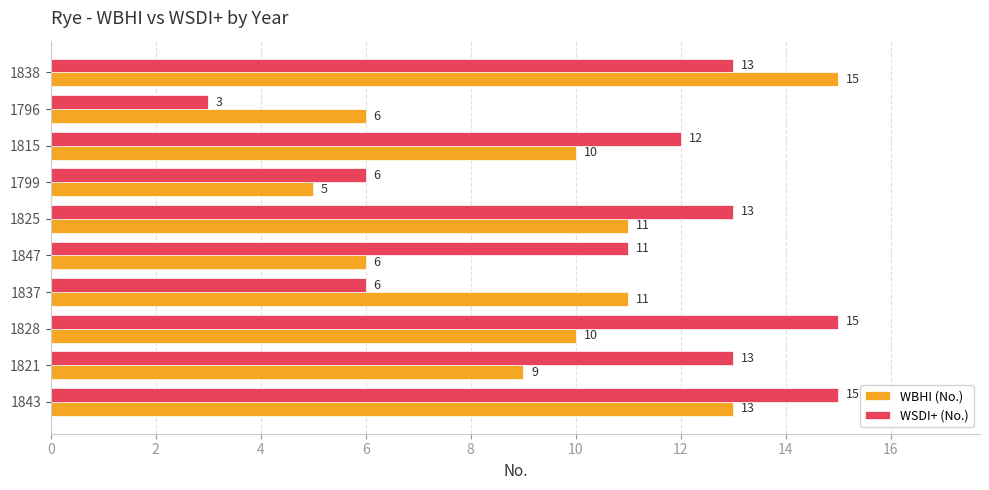

What is the spread (max minus min) of values at 1847?

5